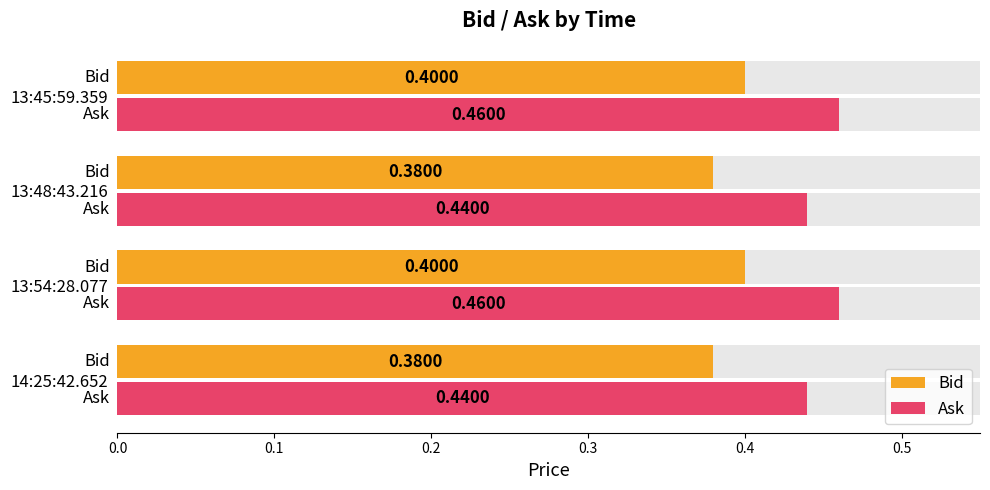

What is the highest value of the Ask series?

0.5